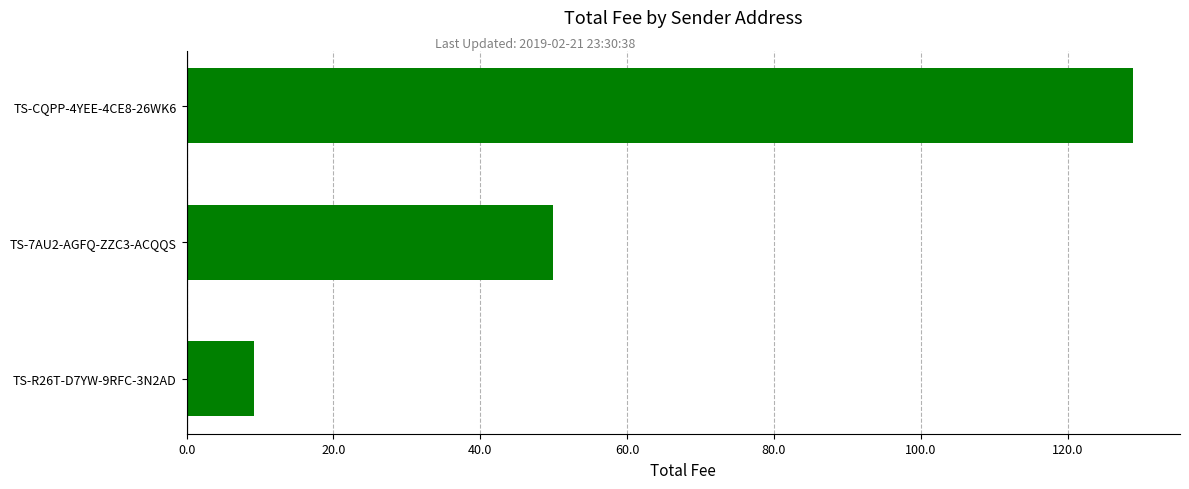

Reading bottom to top, list all the values displayed in this chart.

TS-R26T-D7YW-9RFC-3N2AD=9.1	TS-7AU2-AGFQ-ZZC3-ACQQS=49.9	TS-CQPP-4YEE-4CE8-26WK6=128.9